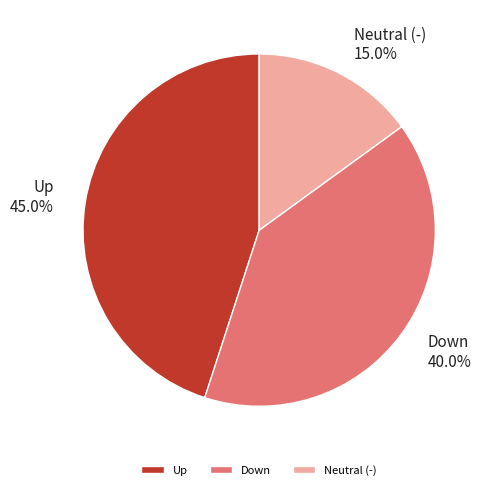

What percentage is NOT represented by Up?

55.0%